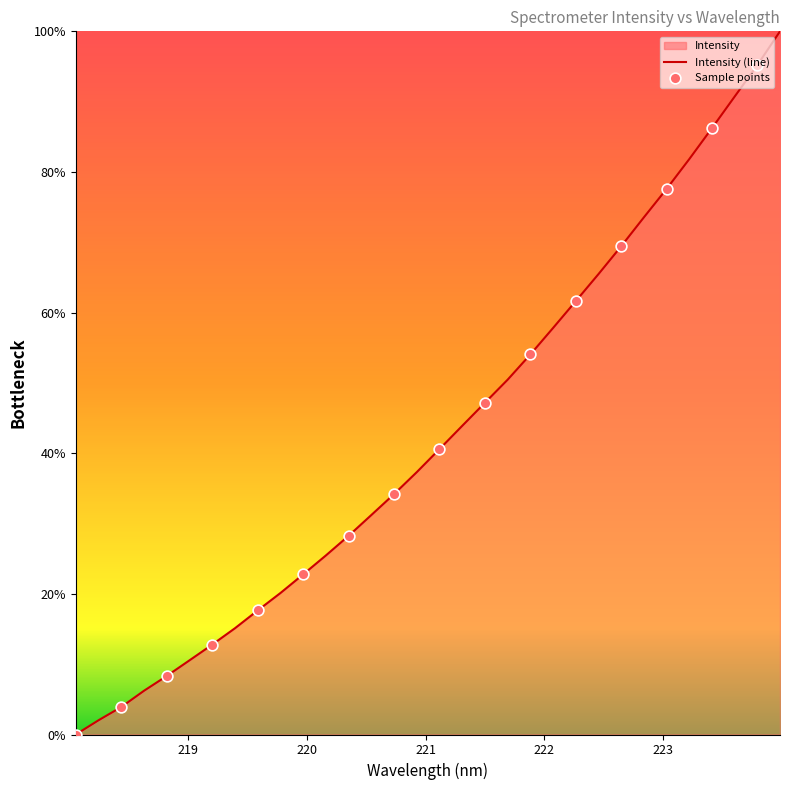

Approximately how many times larger is the value at 221.1174 compared to 222.4538?

0.6